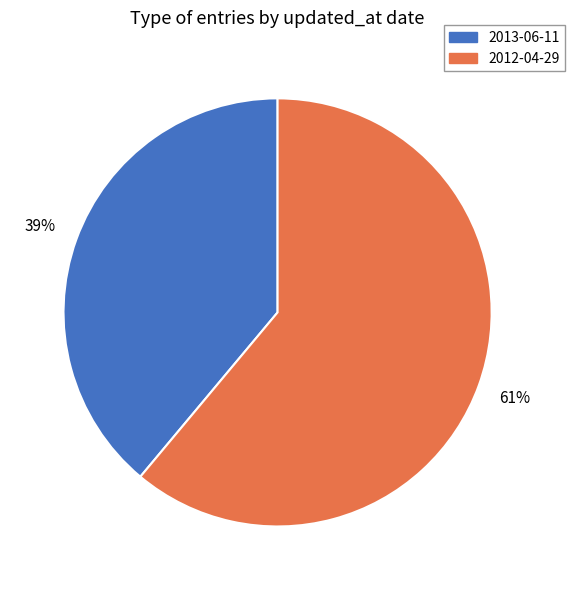

Count the number of slices in the pie.

2